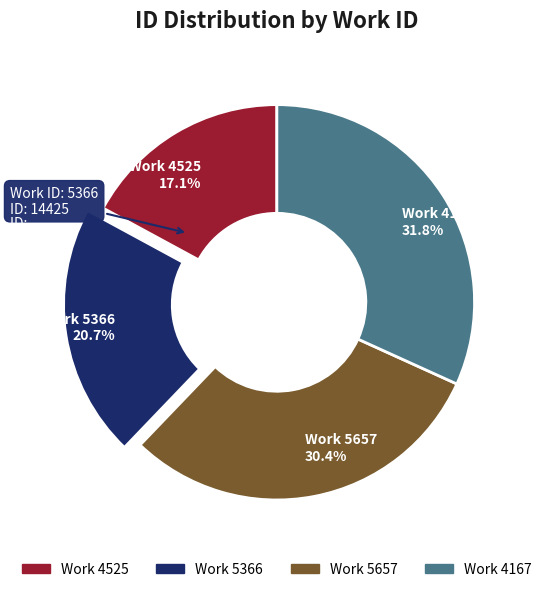

How many slices are in this pie chart?

4